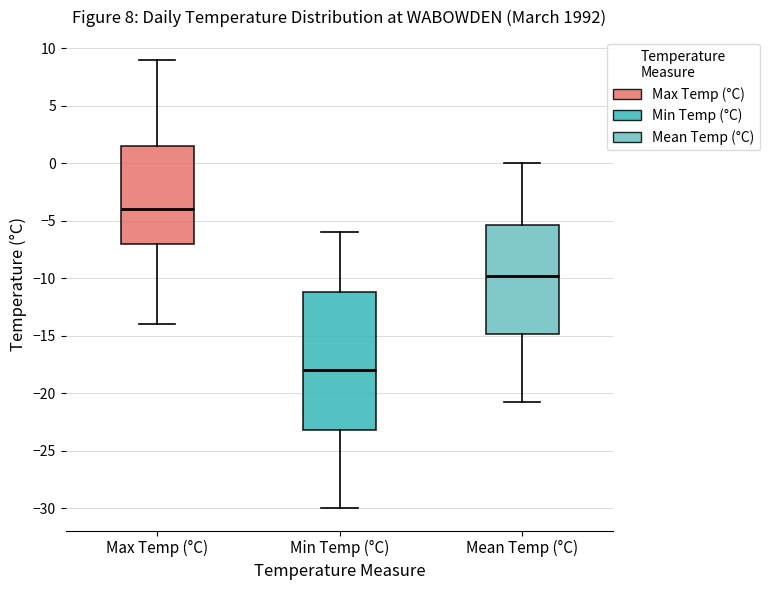

Which box is the tallest, from its lower edge to its upper edge?

Min Temp (°C)